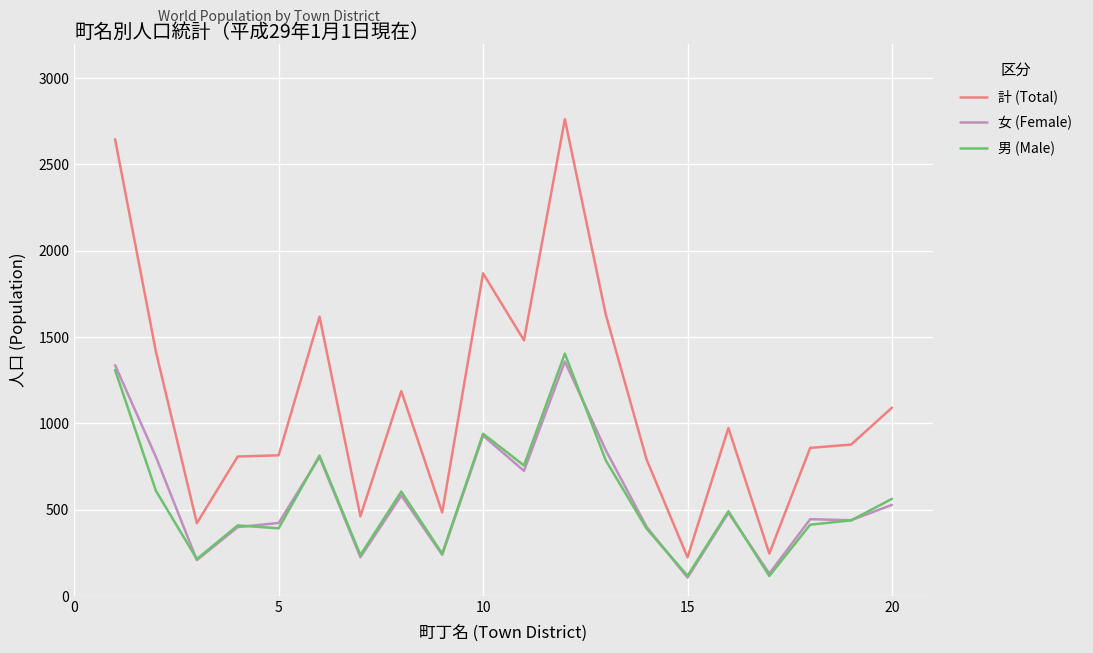

Which series has the widest spread of values?

計 (Total)